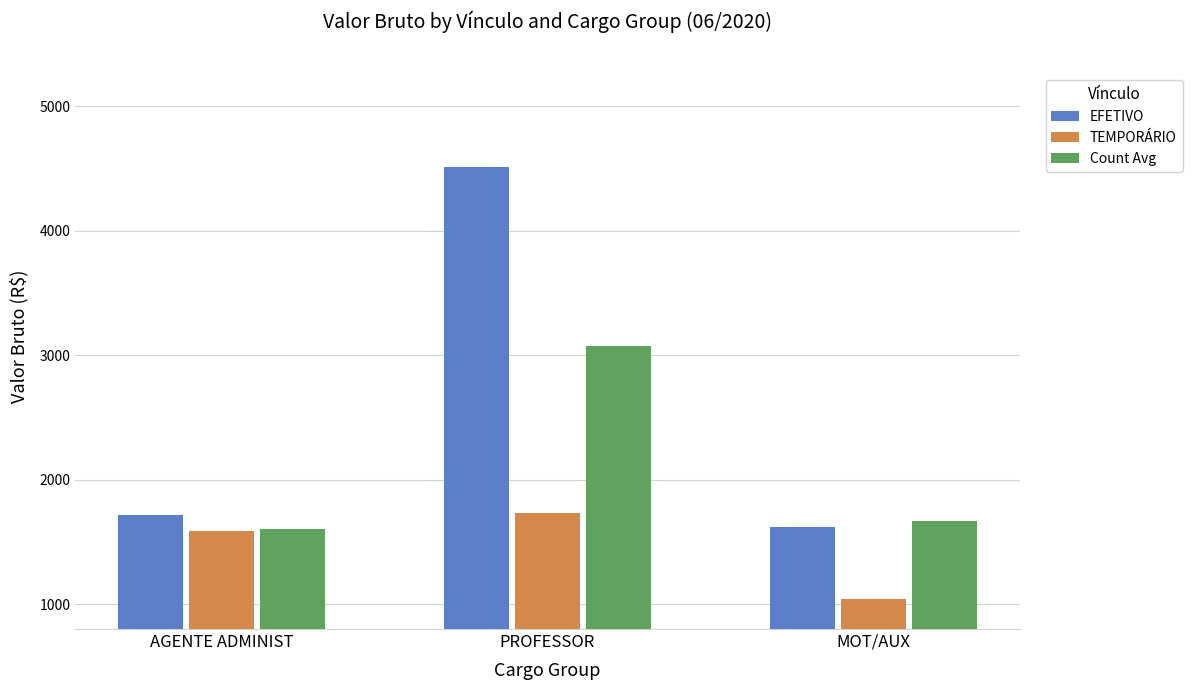

At how many categories does at least one series exceed 1950?

1